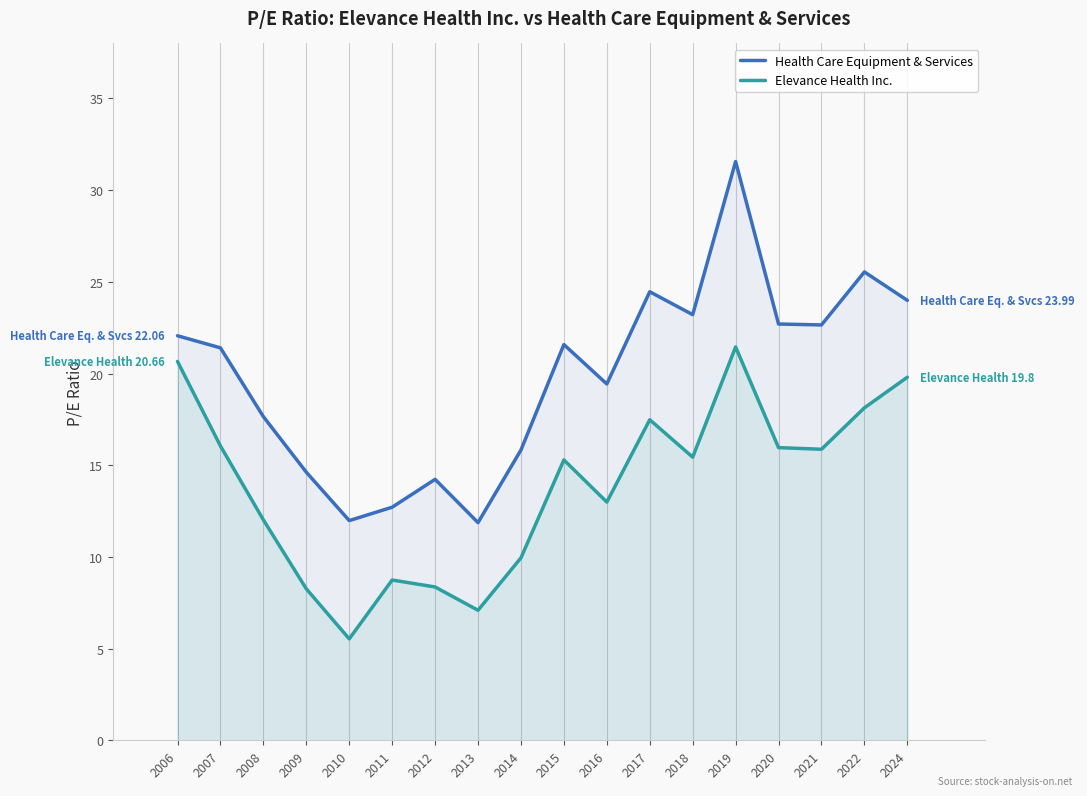

Where is Elevance Health Inc. nearest to the value 13?

2016